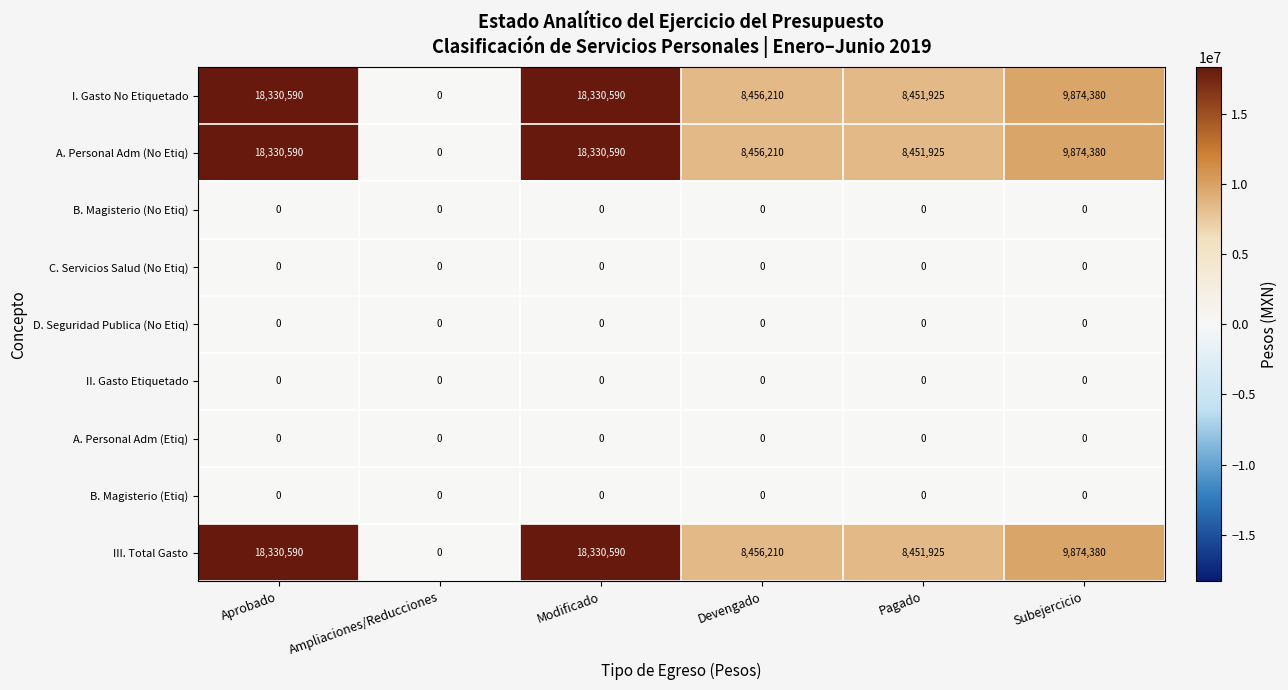

What is the spread (max minus min) of values at Pagado?

8451925